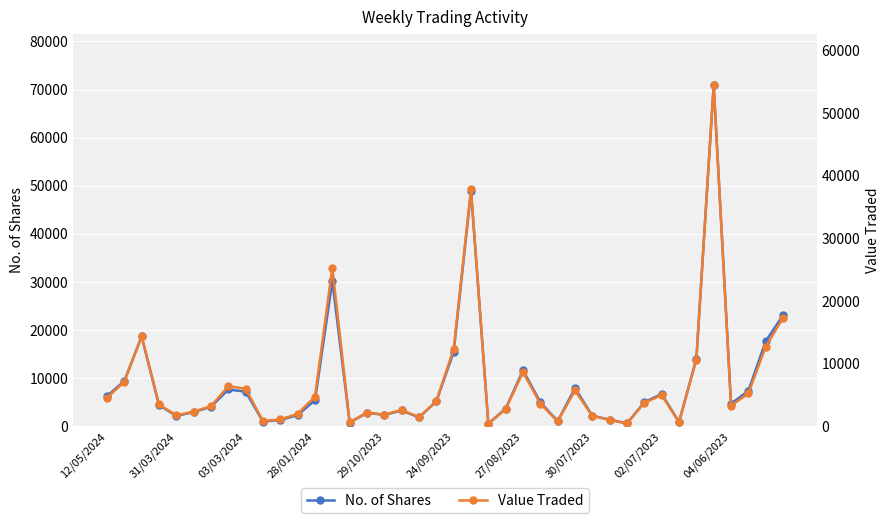

The Value Traded series shows 814 at 26. True or false?

True